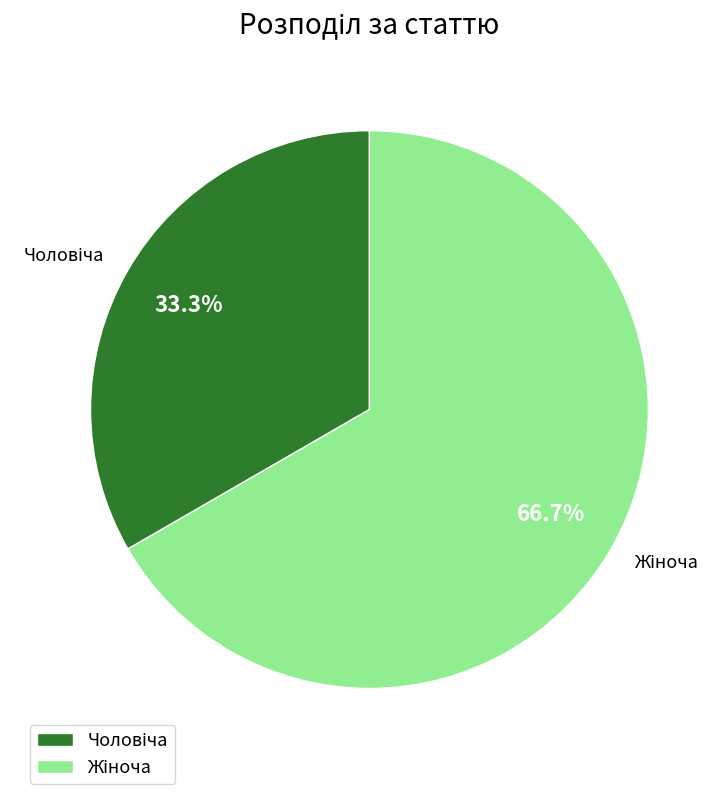

Count the number of slices in the pie.

2